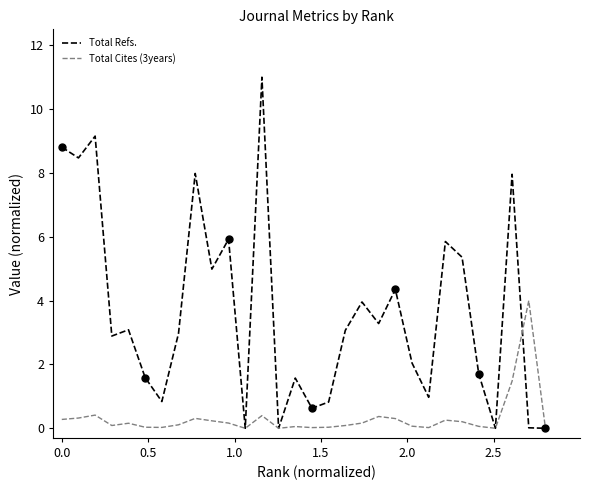

What is the maximum value for Total Refs.?

11.0